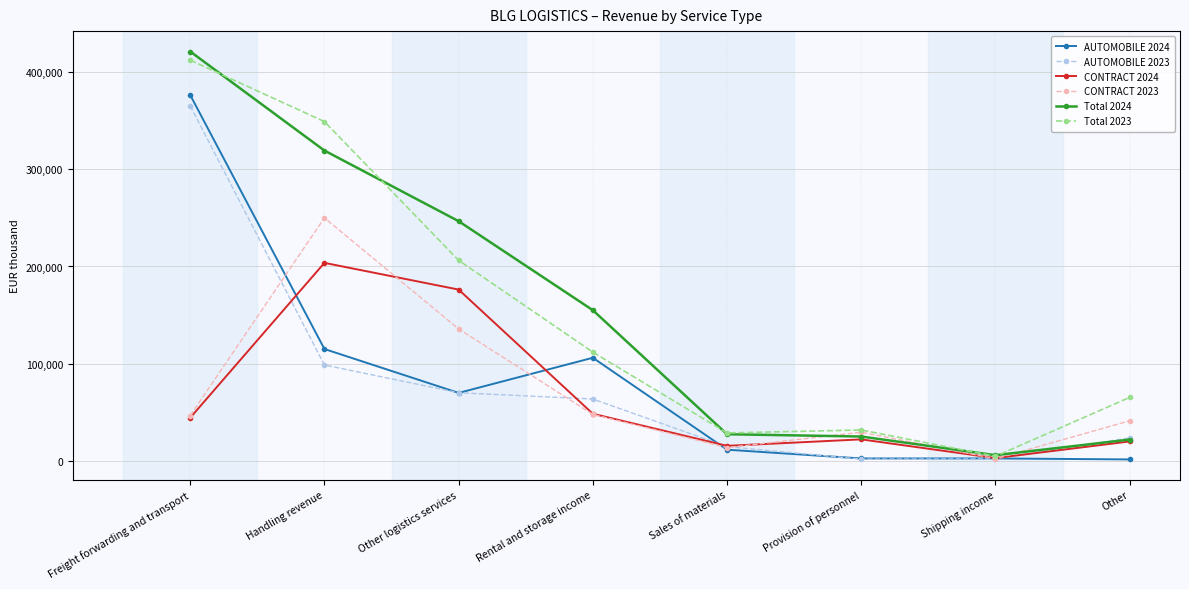

At which category is the sum across all series the highest?

Freight forwarding and transport